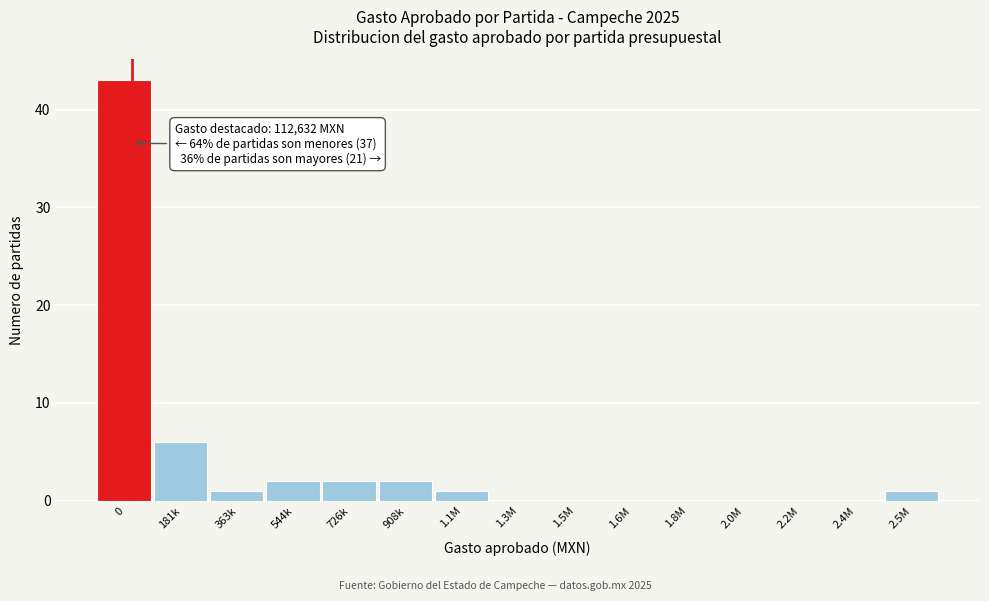

Reading left to right, list all the values displayed in this chart.

0=43	181k=6	363k=1	544k=2	726k=2	908k=2	1.1M=1	1.3M=0	1.5M=0	1.6M=0	1.8M=0	2.0M=0	2.2M=0	2.4M=0	2.5M=1